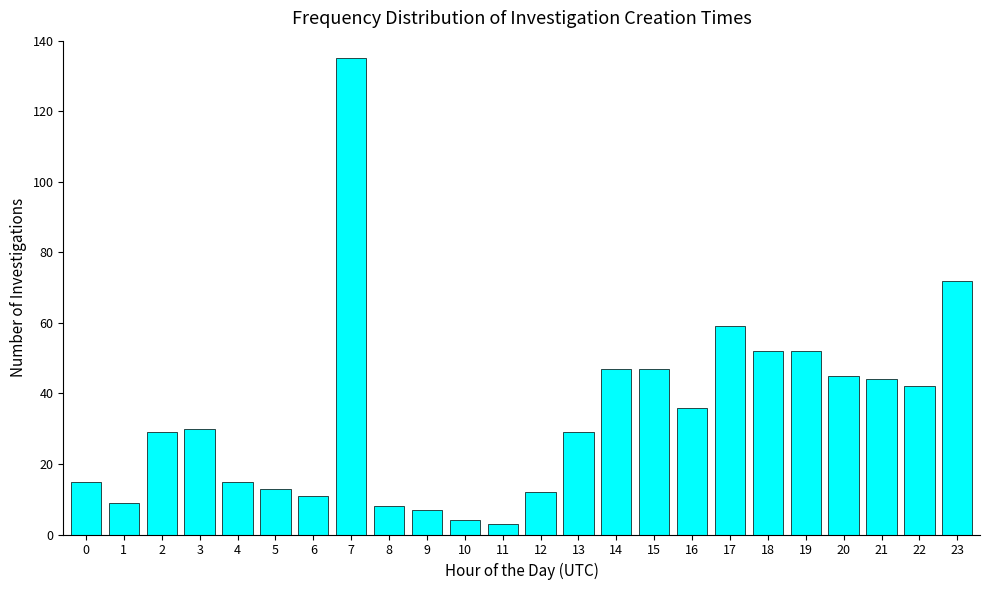

Reading right to left, extract all data points from this chart.

72	42	44	45	52	52	59	36	47	47	29	12	3	4	7	8	135	11	13	15	30	29	9	15